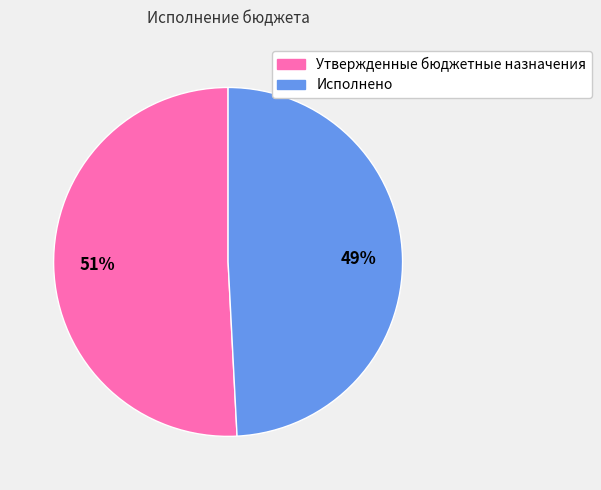

To the nearest percent, what is the difference between the Исполнено and Утвержденные бюджетные назначения slice percentages?

2%